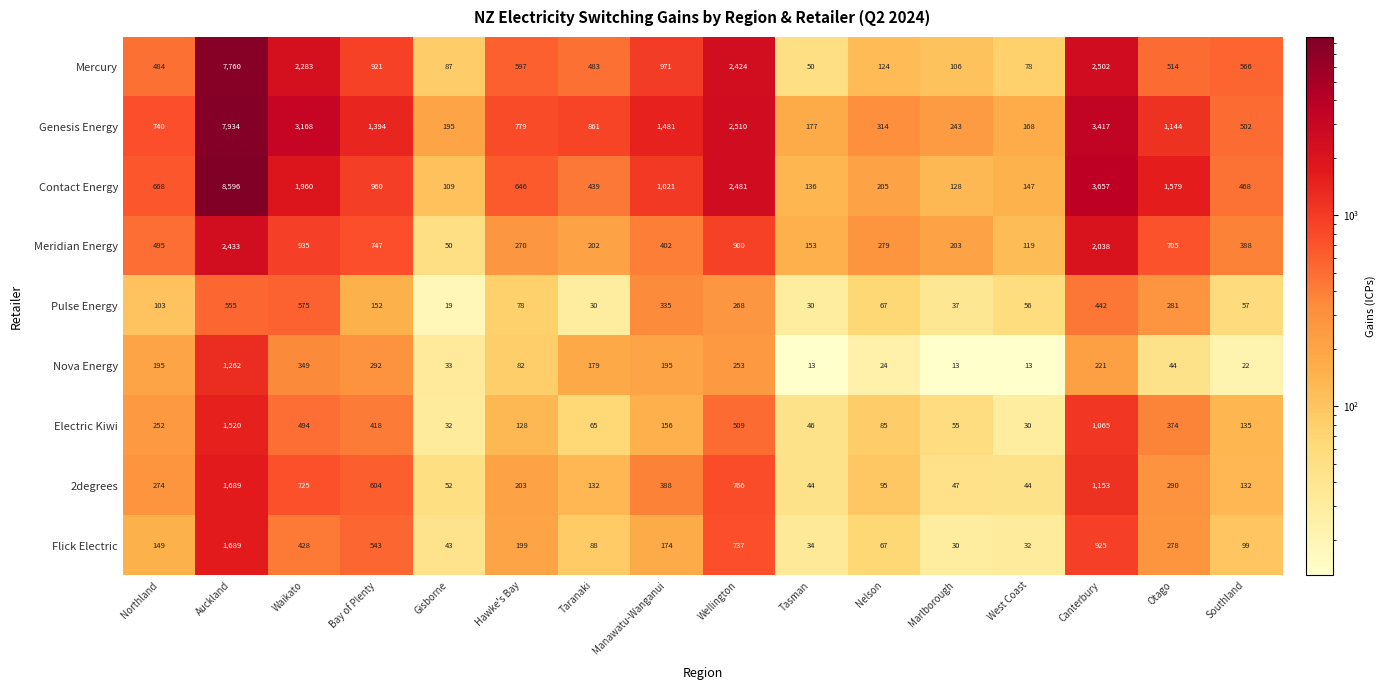

At how many categories does at least one series exceed 8144?

1